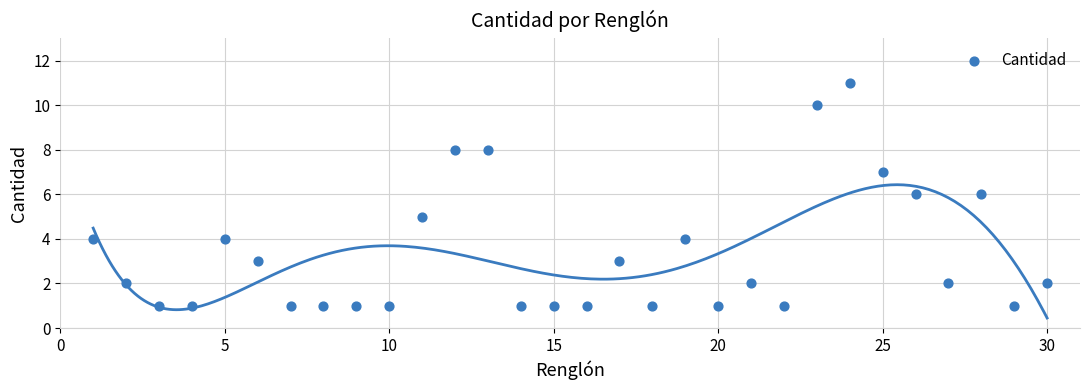

What is the range of Y values (max minus min)?

10